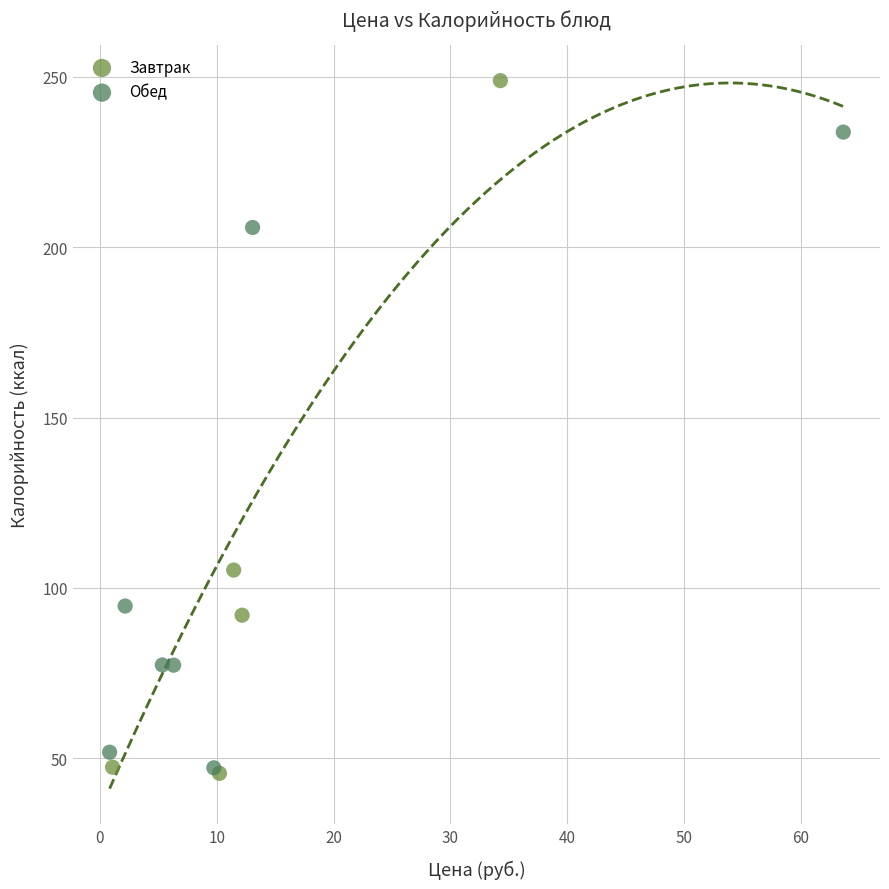

What are all the series names shown in the legend?

Завтрак, Обед